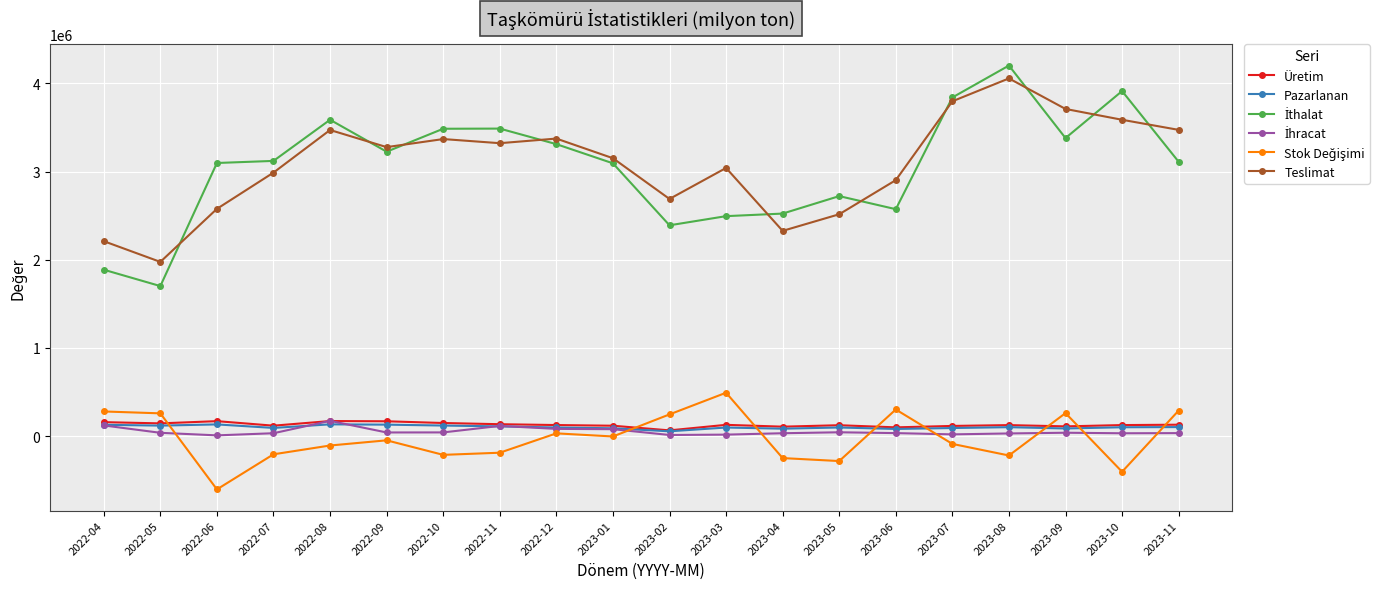

True or false: Pazarlanan and Üretim cross at least once.

False